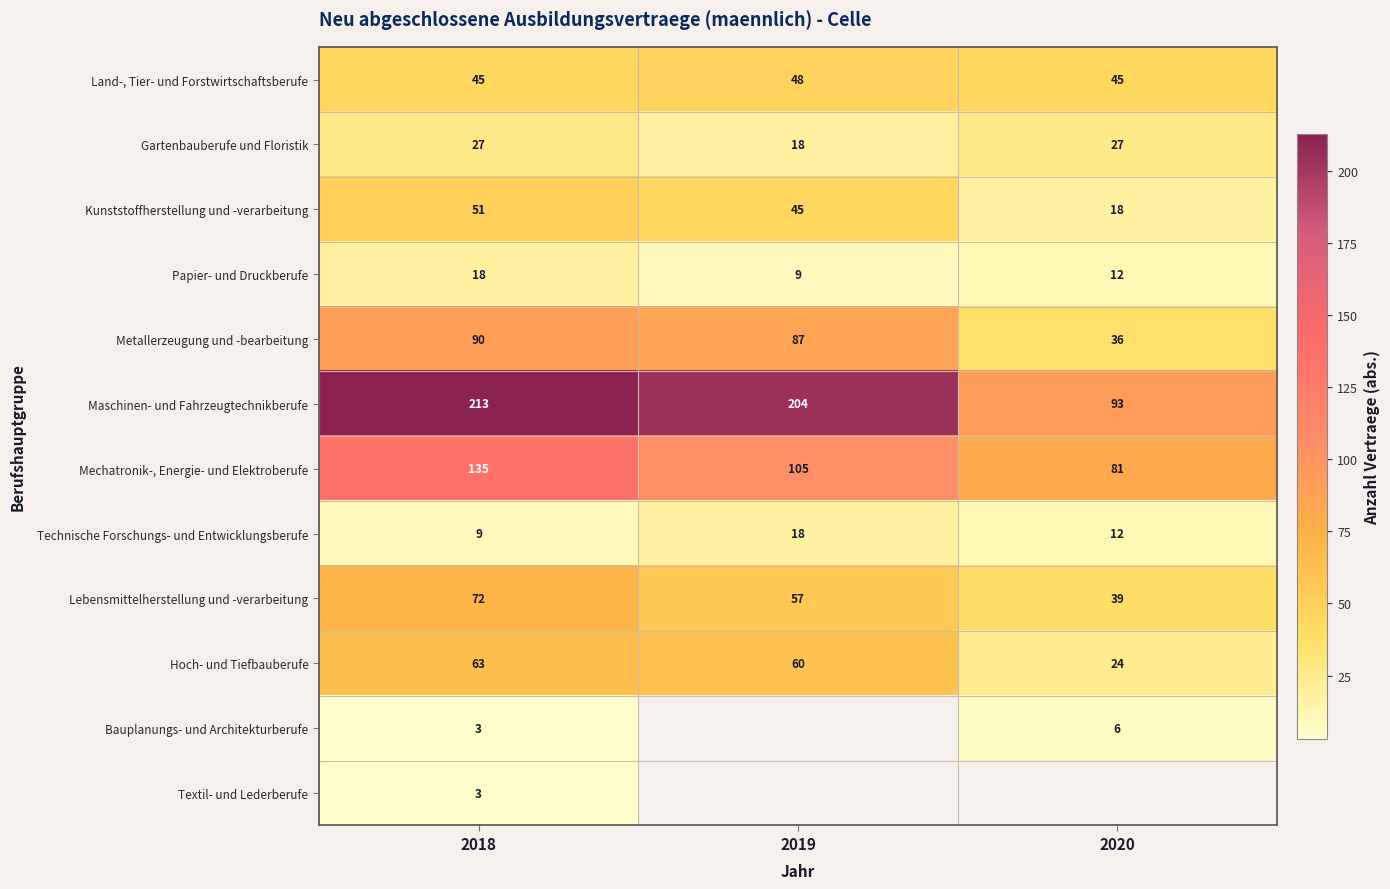

The Papier- und Druckberufe series shows 12 at 2020. True or false?

True